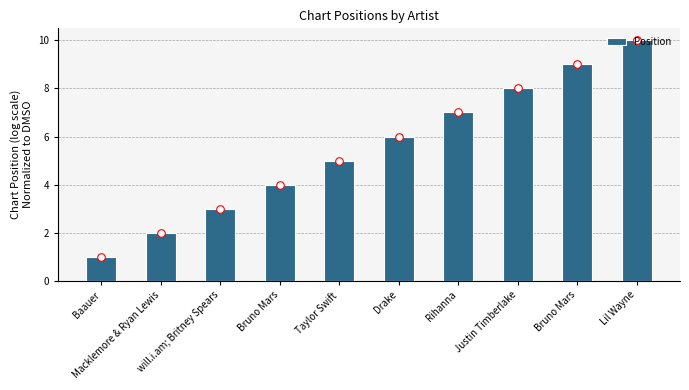

Which has a higher value, Rihanna or Baauer?

Rihanna